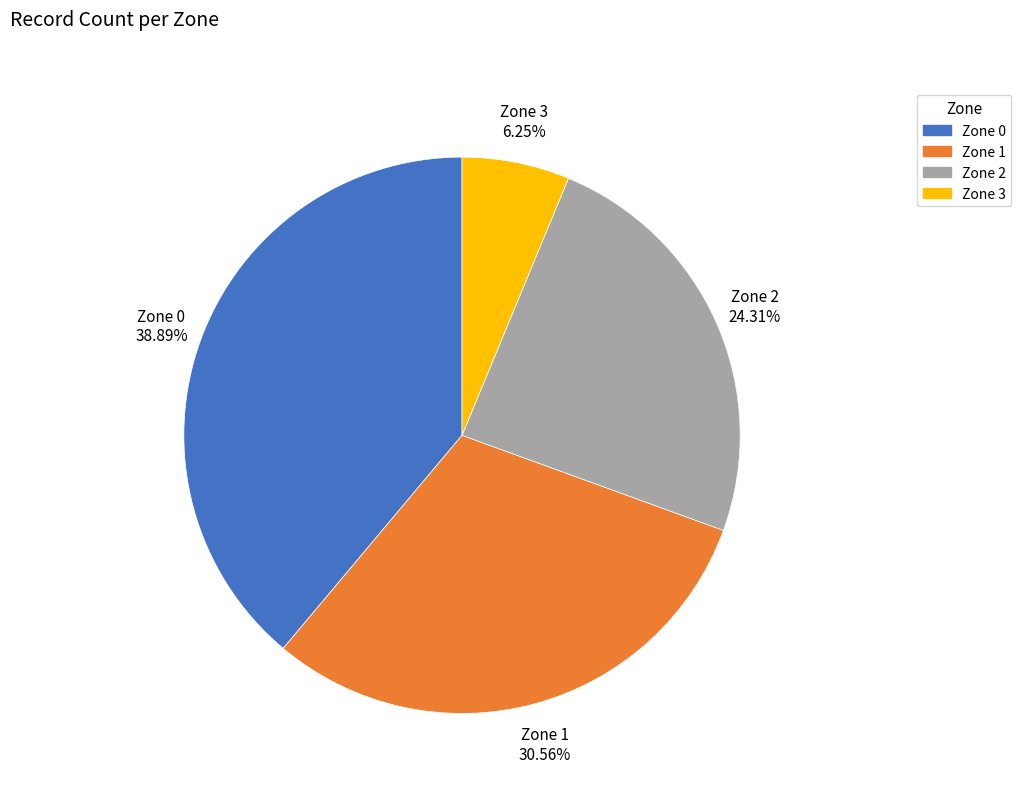

Approximately how many times larger is the value at Zone 3 compared to Zone 2?

0.3